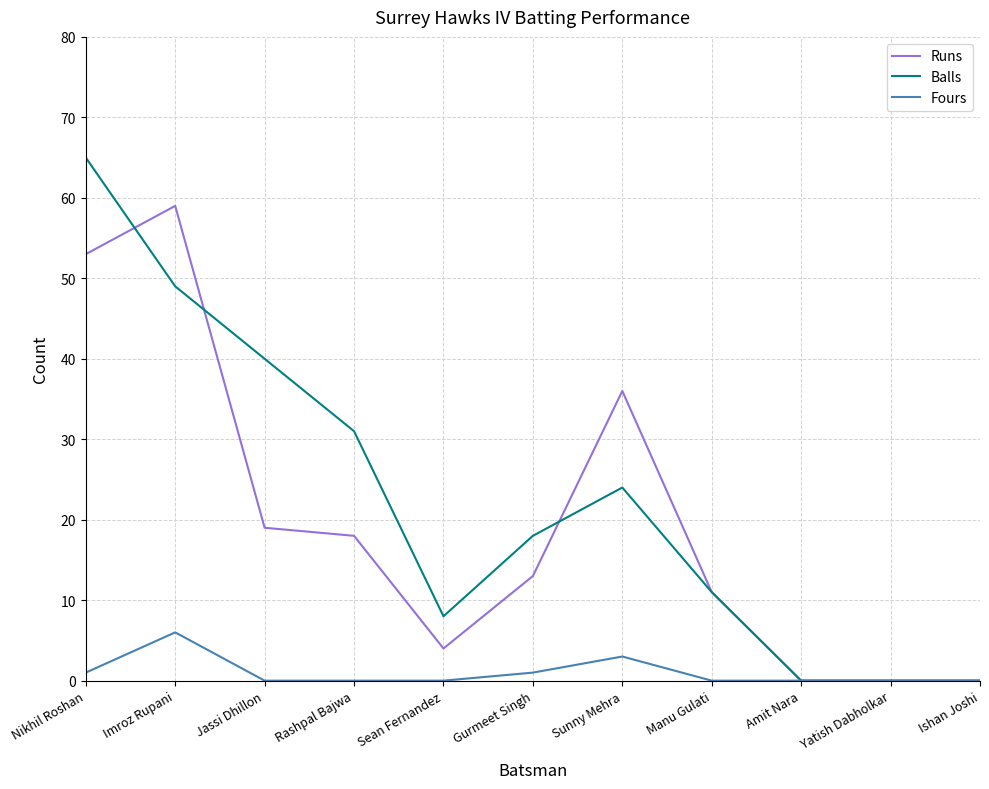

What position from the left is Manu Gulati?

8